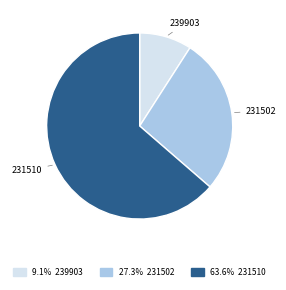

Does any single category account for the majority?

Yes